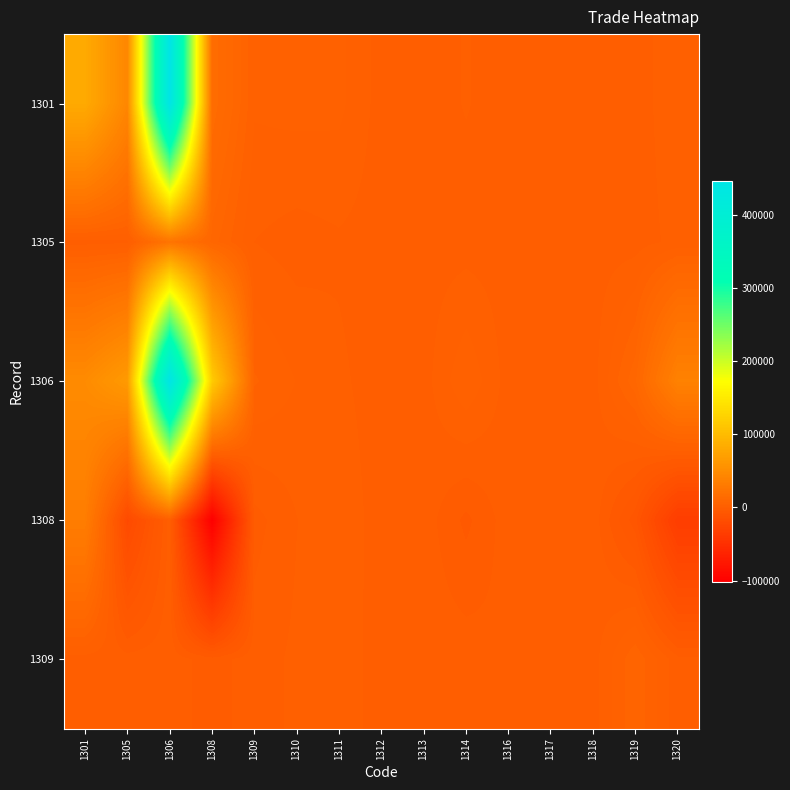

At 1312, list the series in order from largest to smallest.

1301, 1308, 1305, 1306, 1309